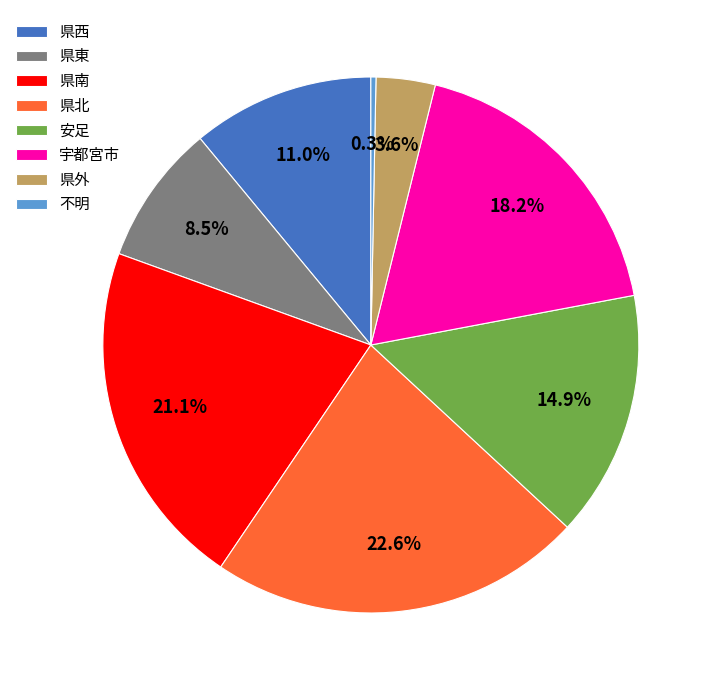

To the nearest percent, what is the average slice percentage?

12%